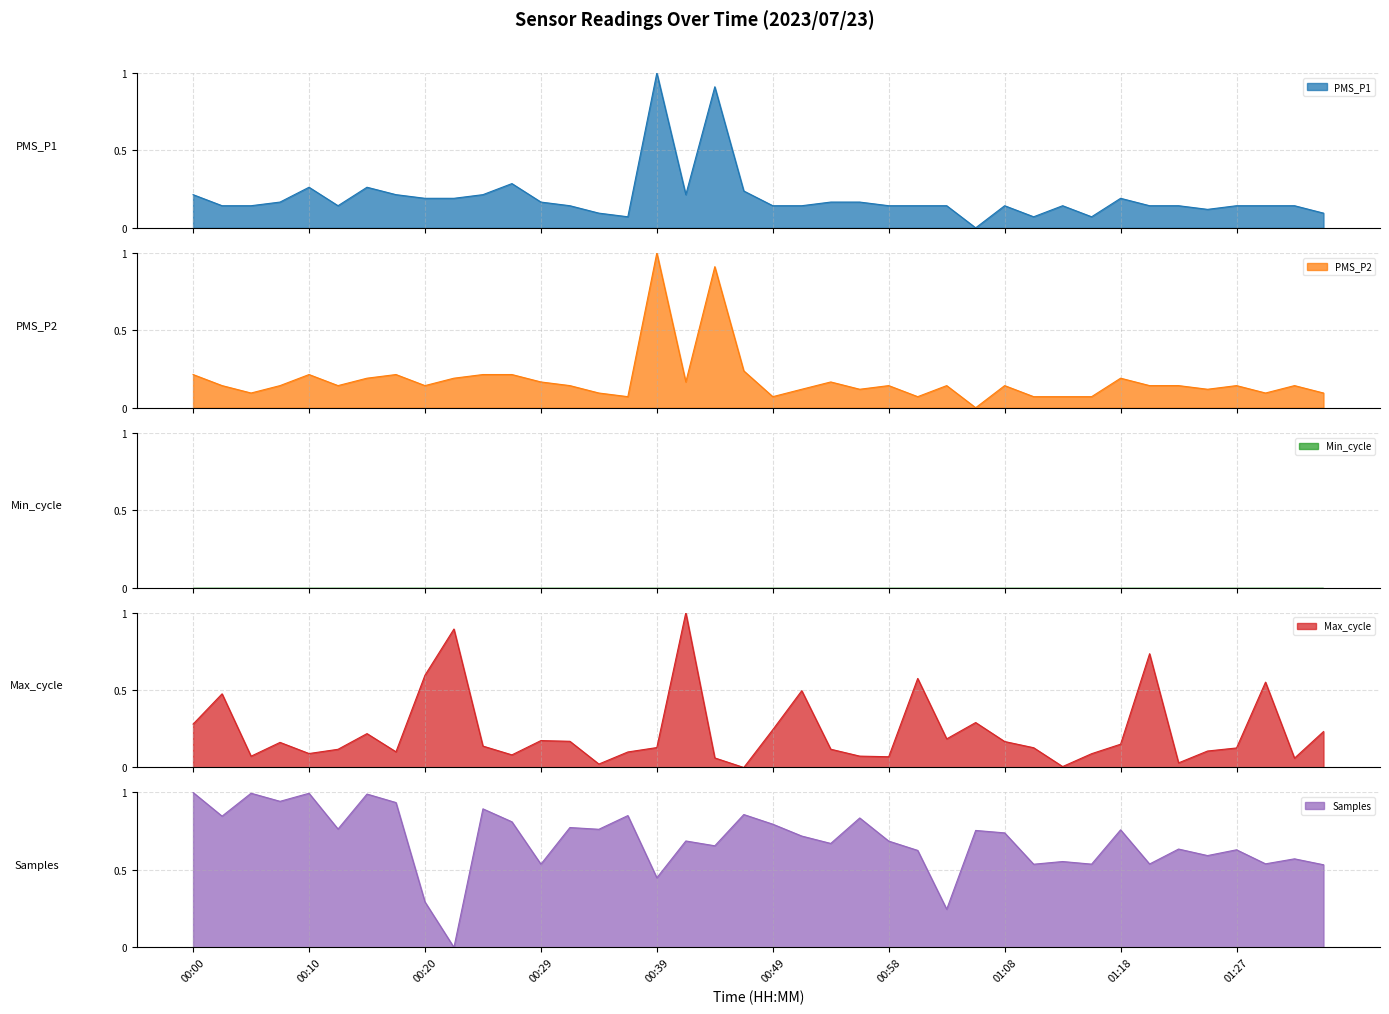

Rank the categories by Samples value from highest to lowest.

00:00, 00:05, 00:10, 00:15, 00:07, 00:17, 00:24, 00:46, 00:37, 00:03, 00:56, 00:27, 00:49, 00:32, 00:12, 00:34, 01:18, 01:06, 01:08, 00:51, 00:41, 00:58, 00:54, 00:44, 01:23, 01:27, 01:01, 01:25, 01:32, 01:13, 01:30, 01:20, 01:15, 00:29, 01:11, 01:35, 00:39, 00:20, 01:03, 00:22